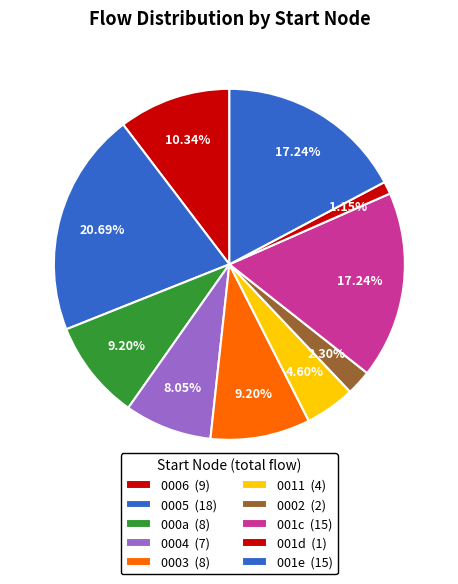

Is there a majority slice in this chart?

No